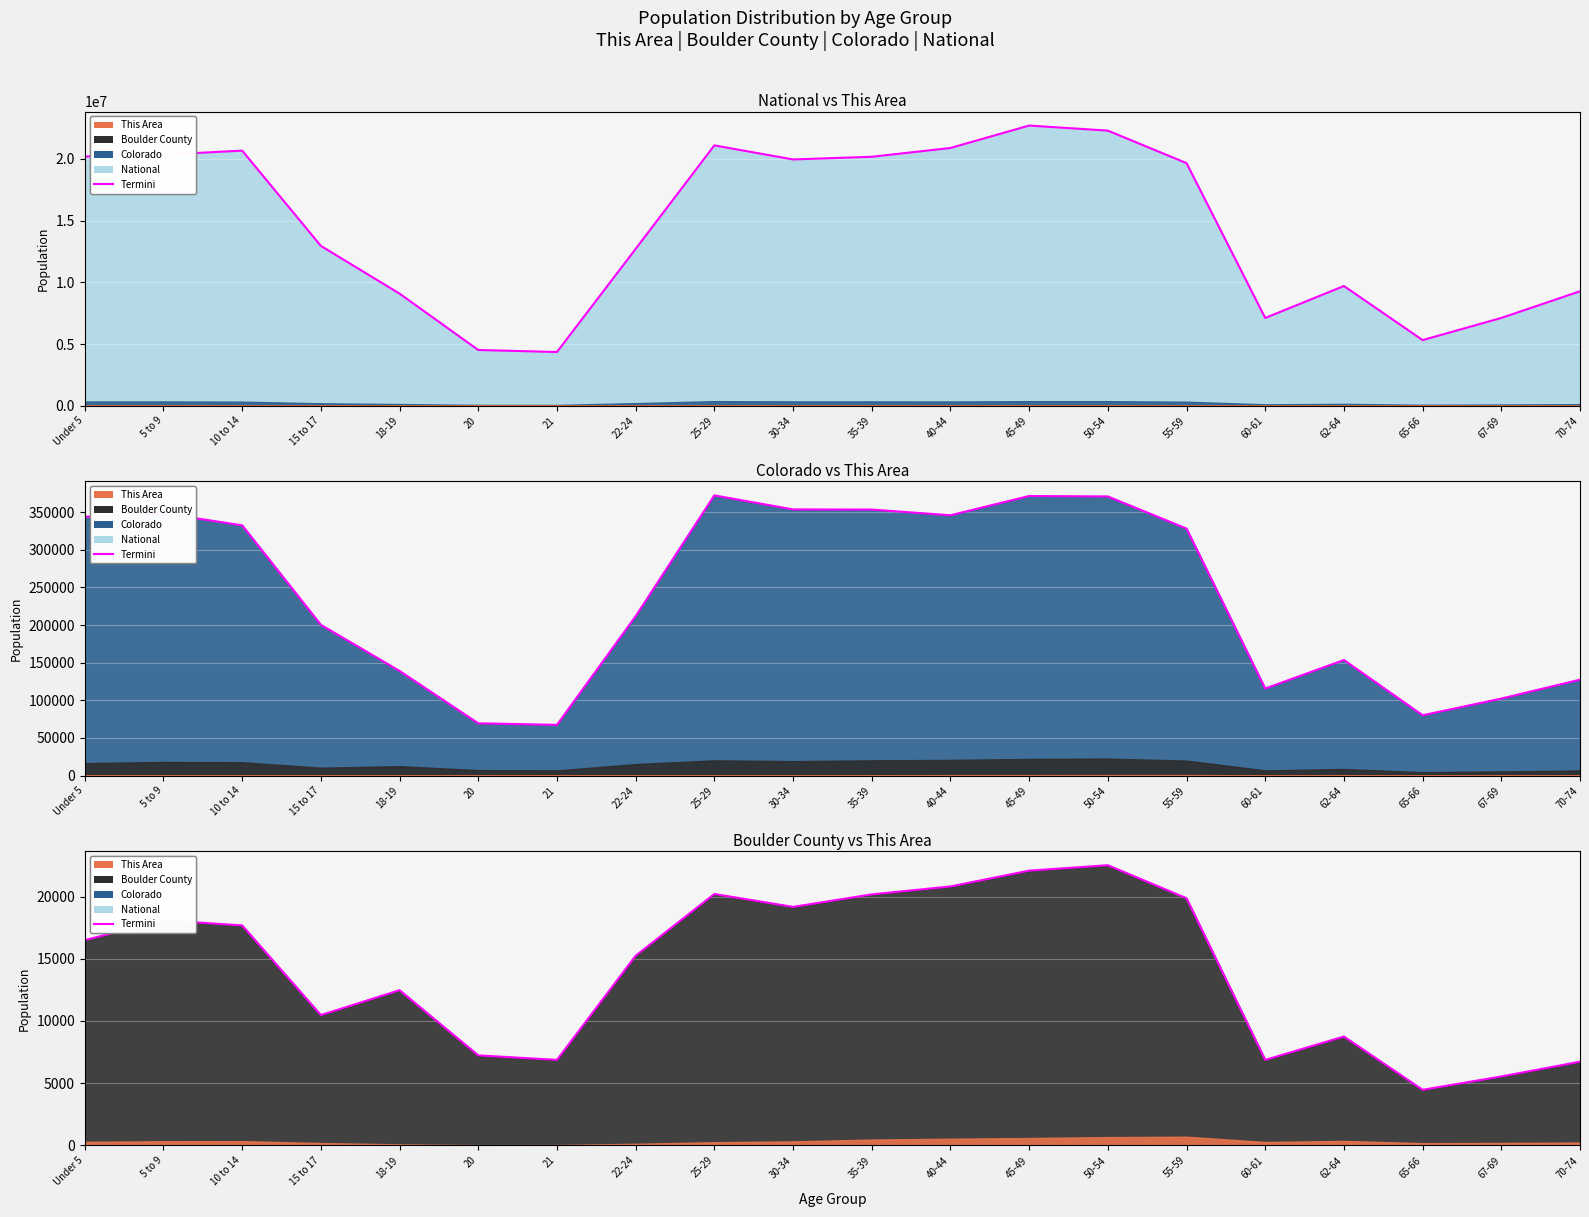

At which category does the chart reach its minimum across all series?

65-66